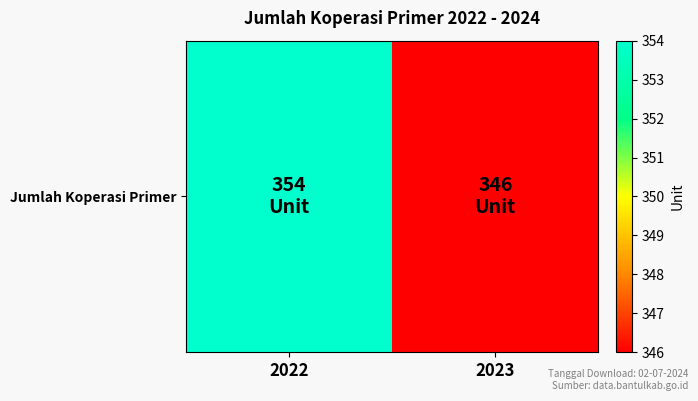

True or false: the data shows 131 at 2023.

False